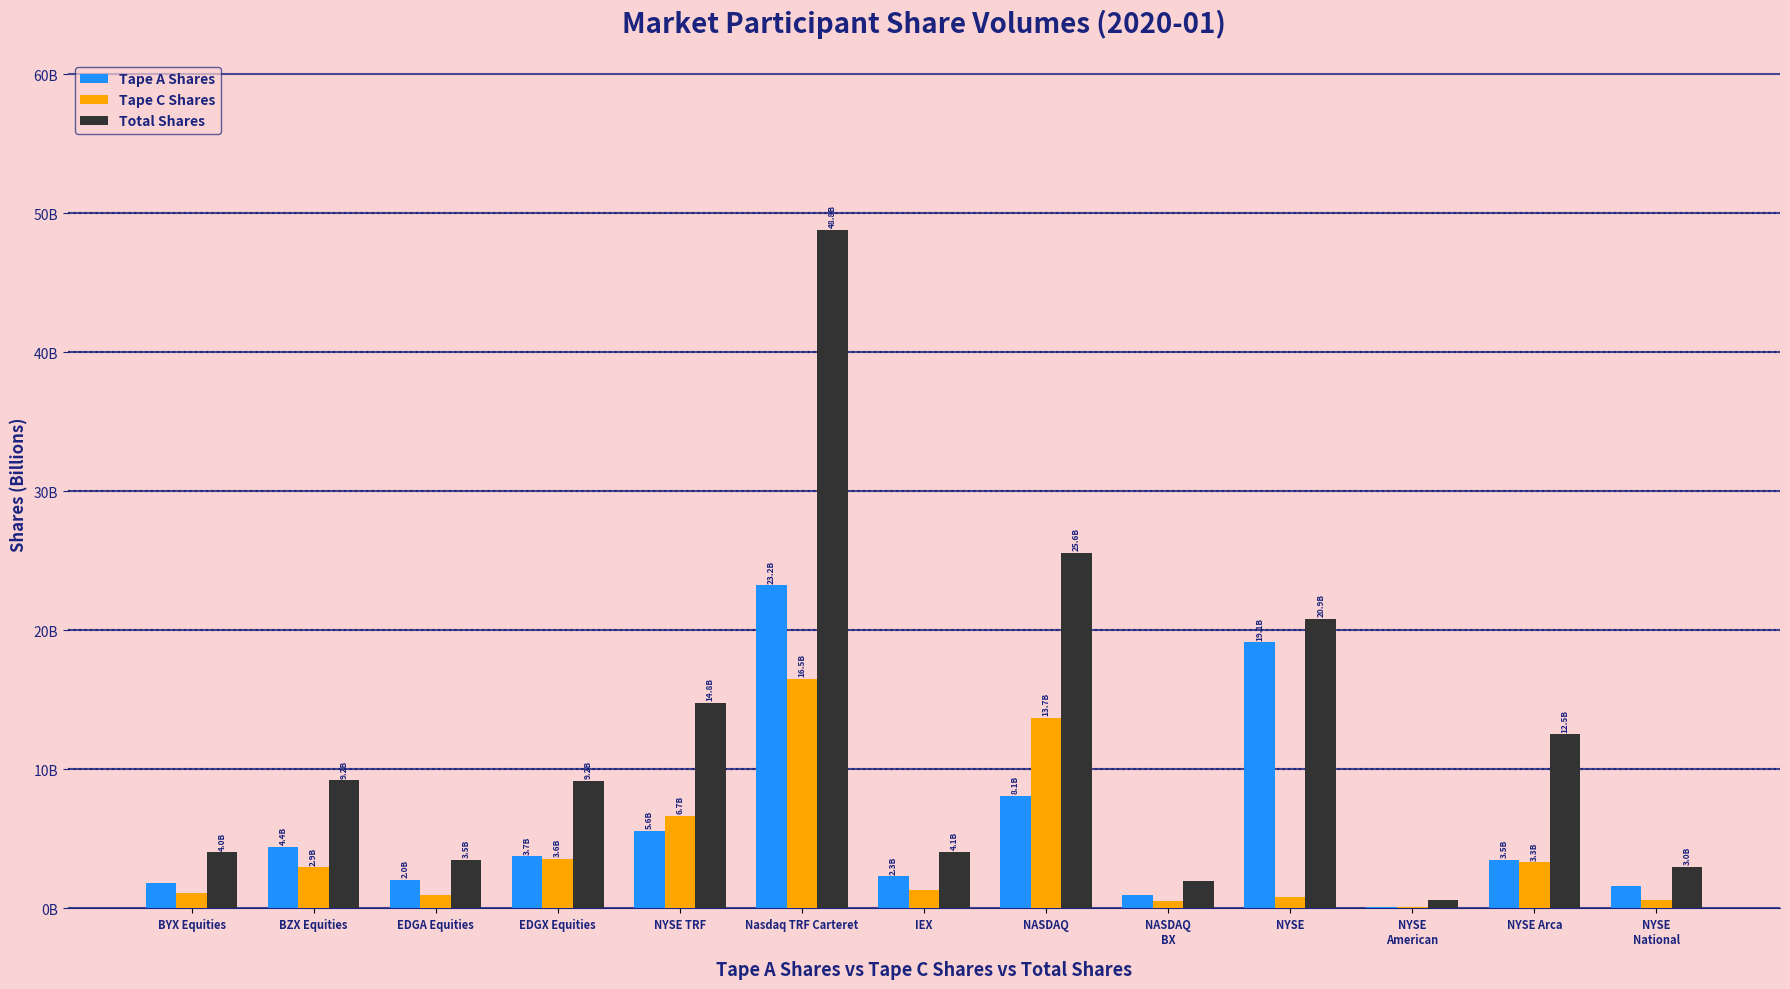

Reading right to left, extract all data points from this chart.

Tape A Shares: 1.6	3.5	0.1	19.1	0.9	8.1	2.3	23.2	5.6	3.7	2.0	4.4	1.8
Tape C Shares: 0.6	3.3	0.1	0.8	0.5	13.7	1.4	16.5	6.7	3.6	1.0	2.9	1.1
Total Shares: 3.0	12.5	0.6	20.9	2.0	25.6	4.1	48.8	14.8	9.2	3.5	9.2	4.0